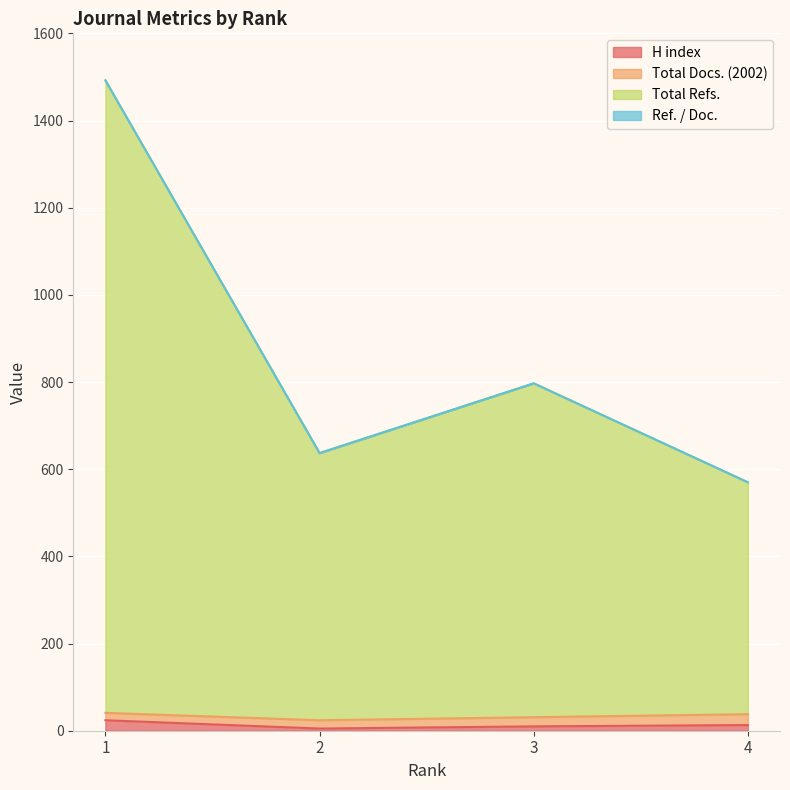

In Total Refs., how many points are lower than both neighbors (excluding endpoints)?

1